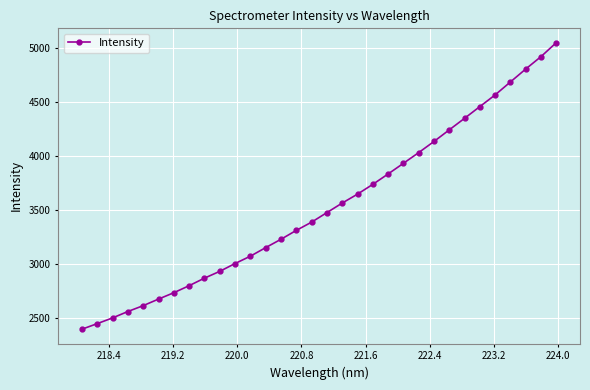

What is the maximum value shown in the chart?

5049.5